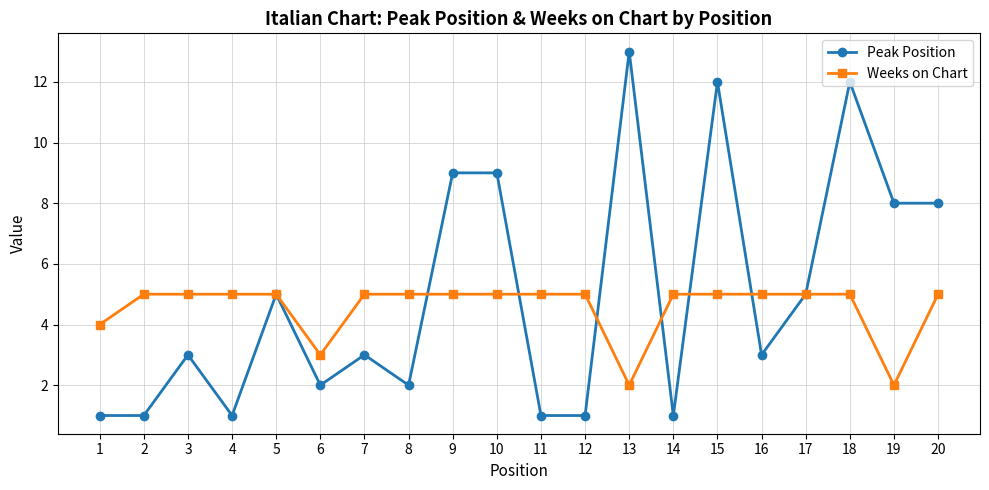

The value of Weeks on Chart at 14 is 5. True or false?

True